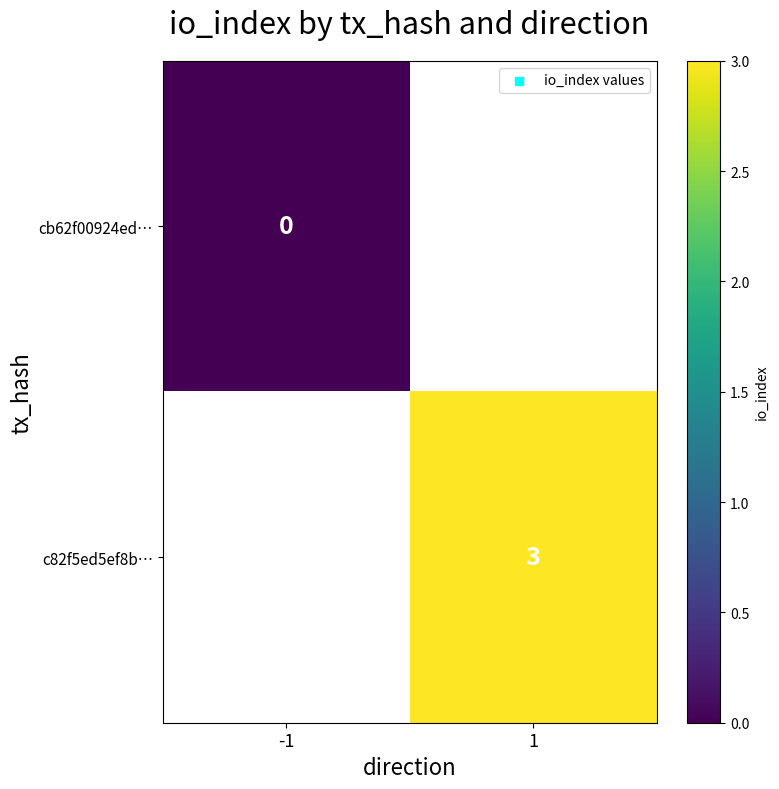

The value of c82f5ed5ef8b… at 1 is 3. True or false?

True